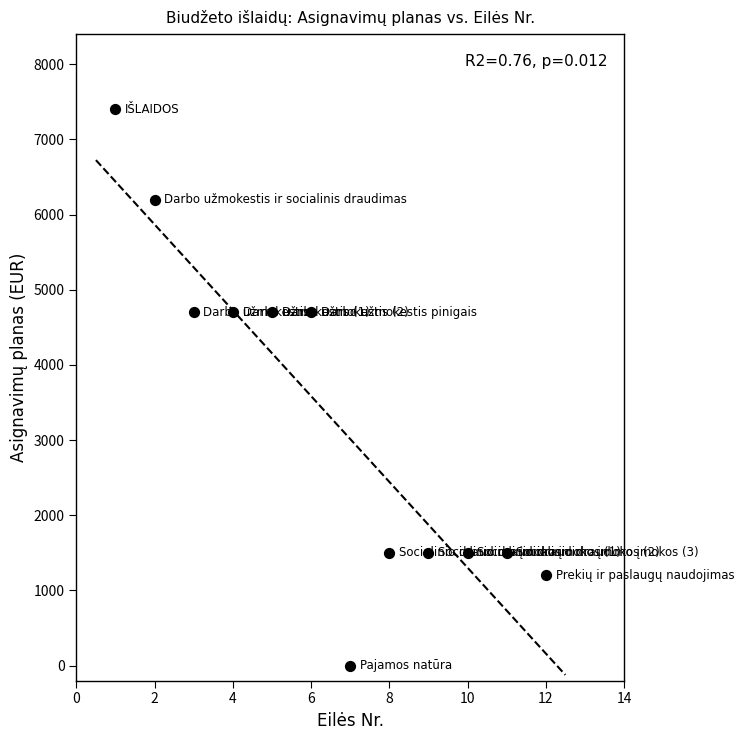

What is the range of Y values (max minus min)?

7400